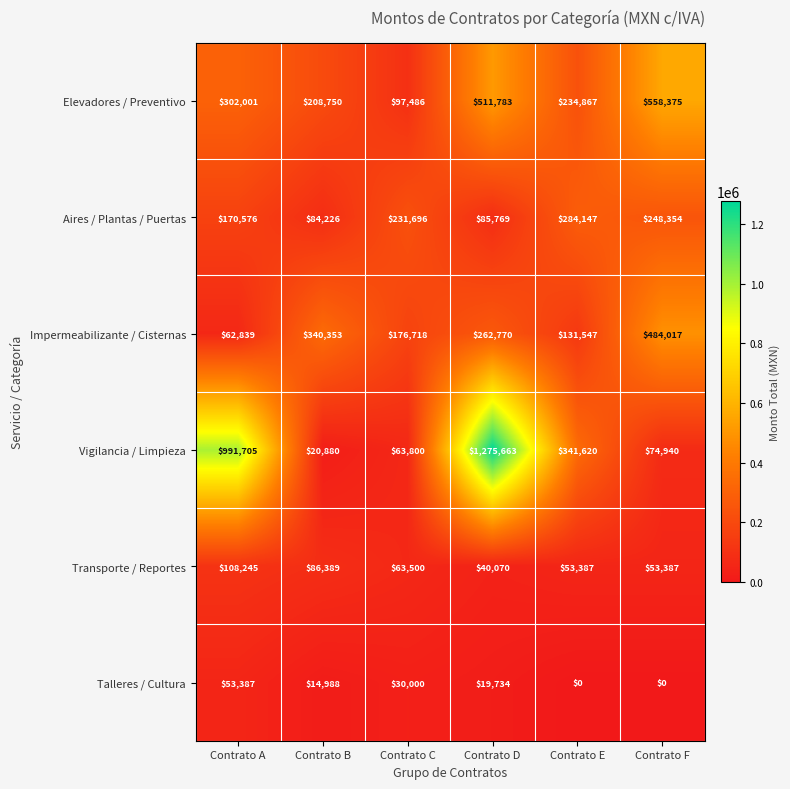

Which category has the highest value across all series?

Contrato D